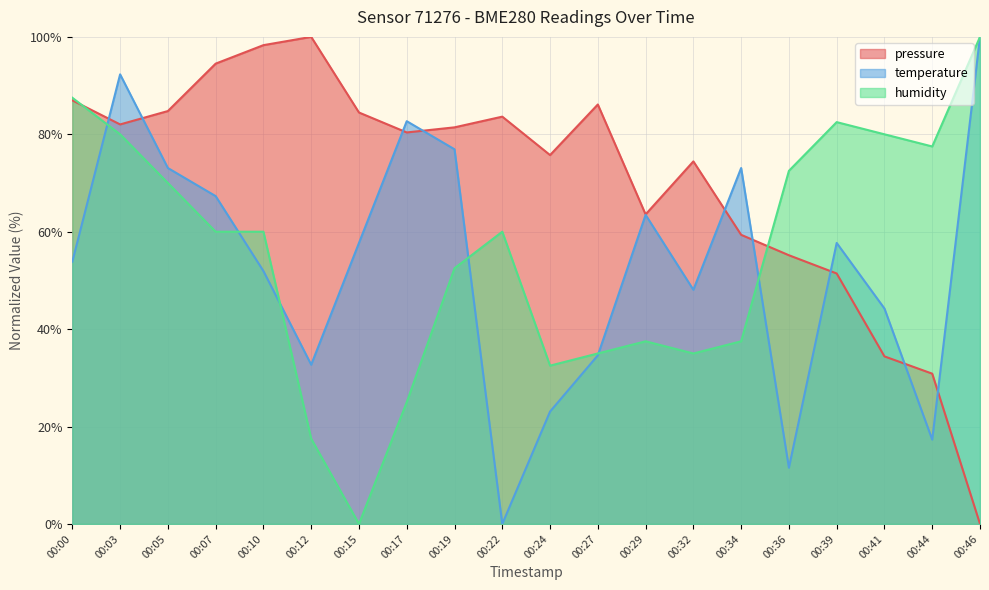

Between 00:19 and 00:46, which series saw the biggest shift?

pressure